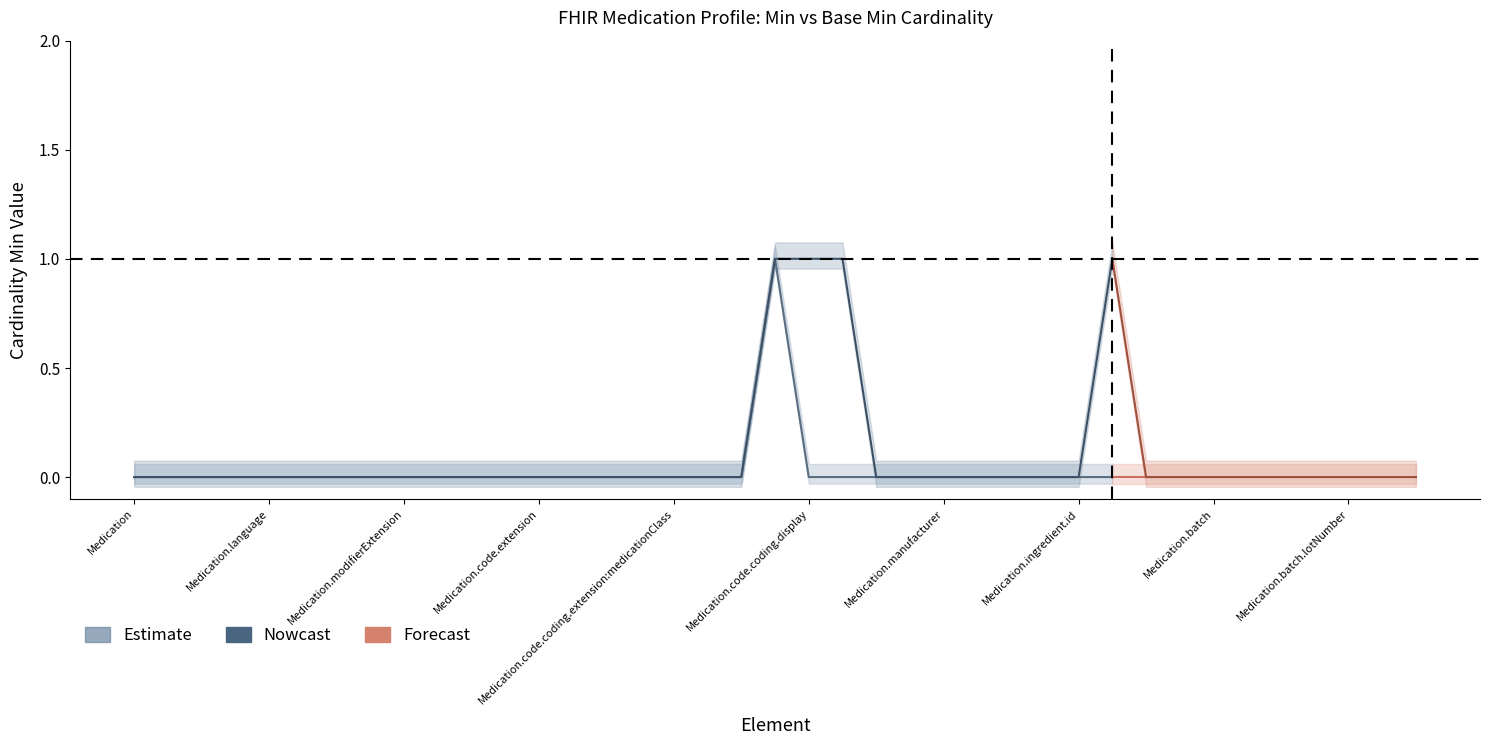

How many positive values does the Min series have?

1